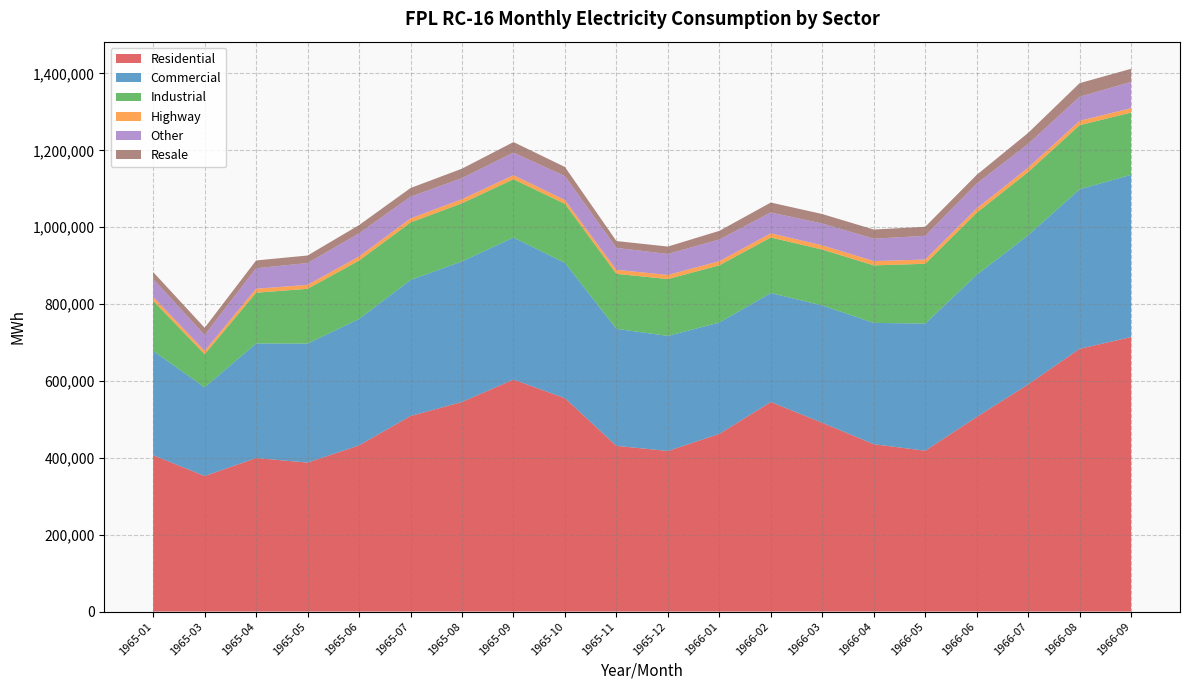

Reading left to right, list all the values displayed in this chart.

Residential: 1965-01=406952	1965-03=352650	1965-04=399366	1965-05=387666	1965-06=432374	1965-07=508735	1965-08=545350	1965-09=603547	1965-10=555065	1965-11=431196	1965-12=417810	1966-01=462220	1966-02=545243	1966-03=491090	1966-04=435483	1966-05=418514	1966-06=506238	1966-07=591112	1966-08=683646	1966-09=714138
Commercial: 1965-01=271203	1965-03=230894	1965-04=298161	1965-05=309547	1965-06=328898	1965-07=353853	1965-08=365738	1965-09=369438	1965-10=352078	1965-11=304440	1965-12=299305	1966-01=289820	1966-02=283443	1966-03=305304	1966-04=315523	1966-05=330810	1966-06=369809	1966-07=387942	1966-08=414908	1966-09=422207
Industrial: 1965-01=130568	1965-03=85988	1965-04=132056	1965-05=142443	1965-06=151975	1965-07=149633	1965-08=151173	1965-09=151828	1965-10=153558	1965-11=143004	1965-12=147968	1966-01=148858	1966-02=144541	1966-03=145441	1966-04=149672	1966-05=155474	1966-06=161548	1966-07=164522	1966-08=166910	1966-09=161940
Highway: 1965-01=9867	1965-03=8691	1965-04=10302	1965-05=10345	1965-06=10428	1965-07=10506	1965-08=10683	1965-09=10547	1965-10=9826	1965-11=10498	1965-12=10706	1966-01=10684	1966-02=10813	1966-03=10932	1966-04=11140	1966-05=11120	1966-06=11189	1966-07=11276	1966-08=11293	1966-09=11317
Other: 1965-01=46741	1965-03=41065	1965-04=53348	1965-05=56752	1965-06=60298	1965-07=56572	1965-08=54696	1965-09=58664	1965-10=62335	1965-11=57092	1965-12=54595	1966-01=56455	1966-02=54262	1966-03=56775	1966-04=58346	1966-05=61719	1966-06=64581	1966-07=61951	1966-08=62630	1966-09=68405
Resale: 1965-01=17953	1965-03=19036	1965-04=20254	1965-05=19622	1965-06=21503	1965-07=22594	1965-08=24626	1965-09=27478	1965-10=23839	1965-11=17770	1965-12=19247	1966-01=22446	1966-02=25858	1966-03=24645	1966-04=23777	1966-05=23518	1966-06=22764	1966-07=28588	1966-08=35384	1966-09=34079